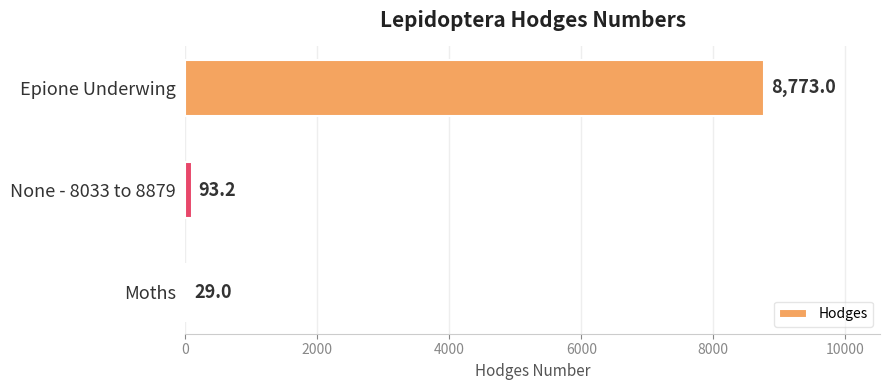

What is the sum of all values?

8895.2